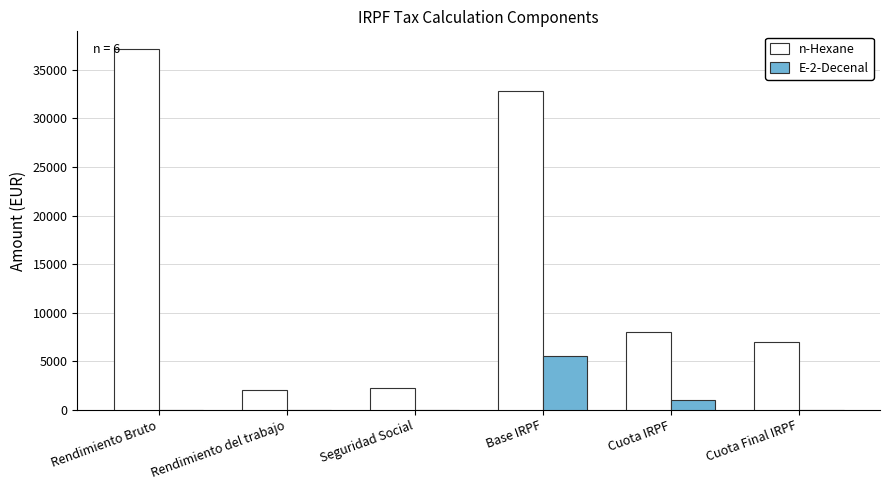

Reading left to right, what are all the values shown in this chart?

n-Hexane: 37106.8	2000.0	2284.3	32822.5	8012.3	6957.8
E-2-Decenal: 0.0	0.0	0.0	5550.0	1054.5	0.0